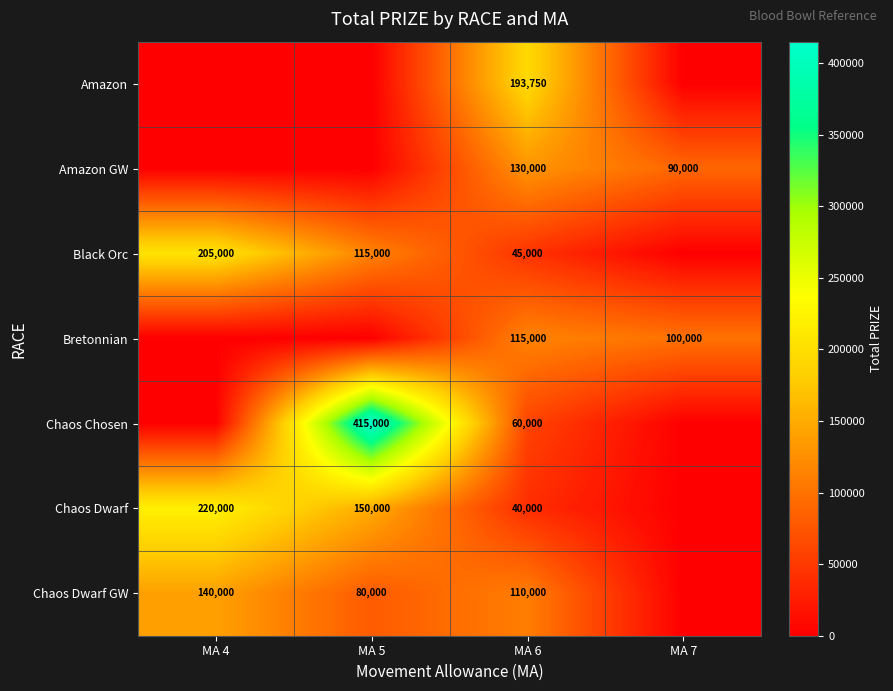

Is it true that Black Orc equals 205000 at MA 4?

True